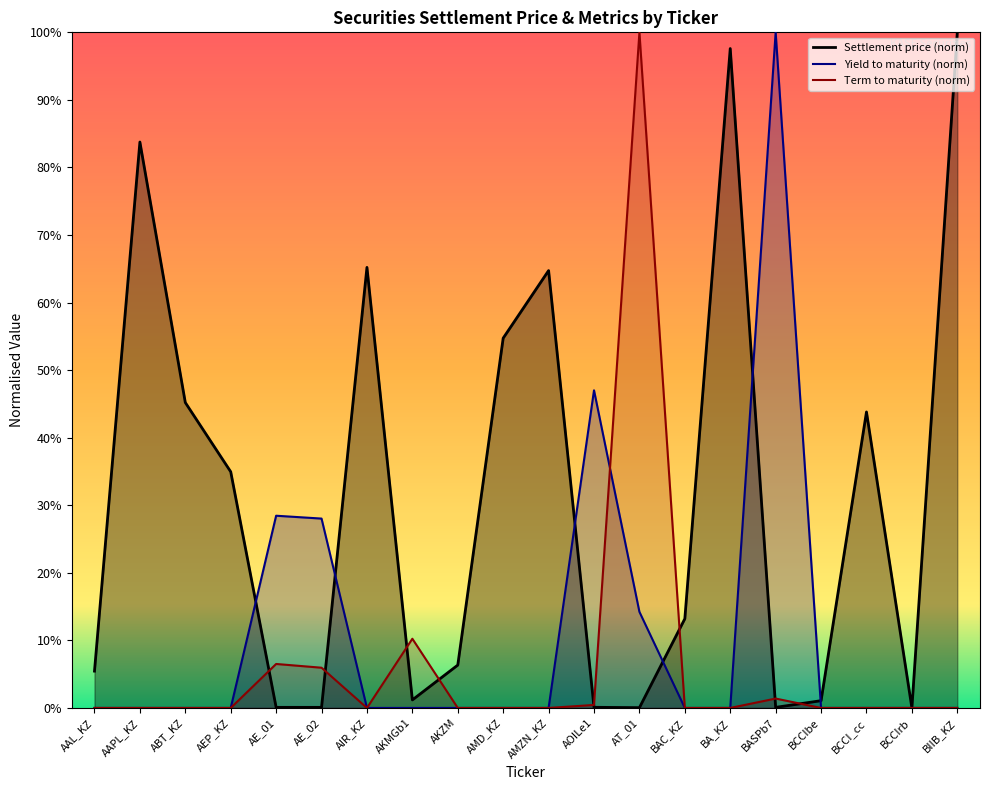

Which series has the largest total across all categories?

Settlement price